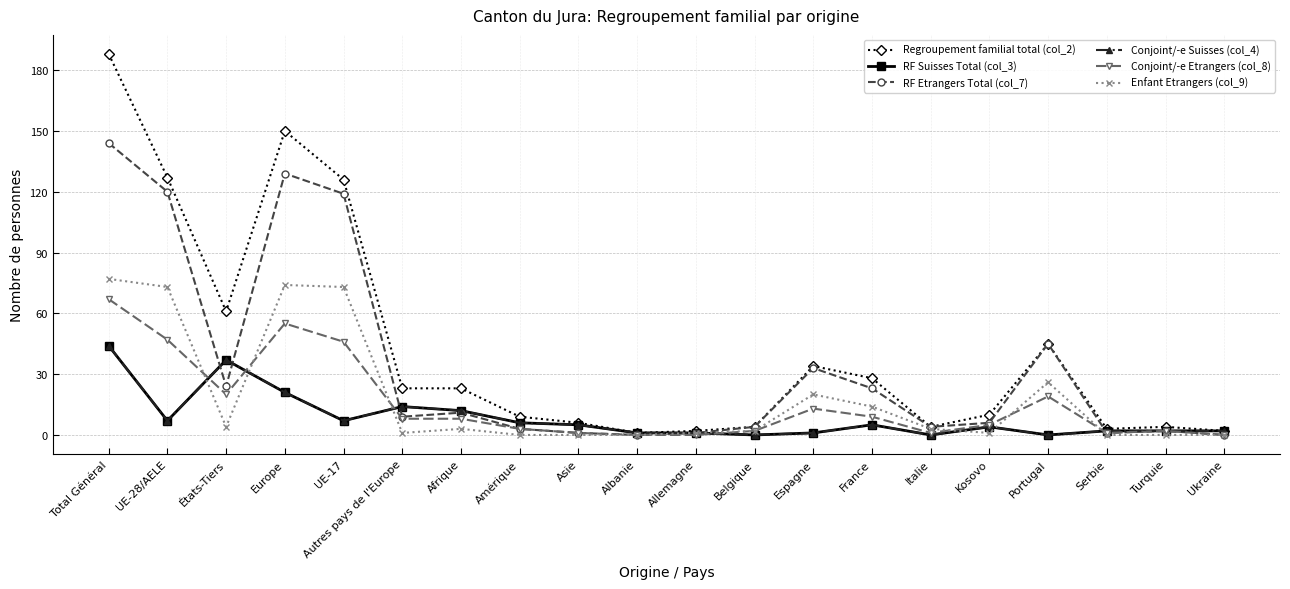

What position from the right is Autres pays de l'Europe?

15